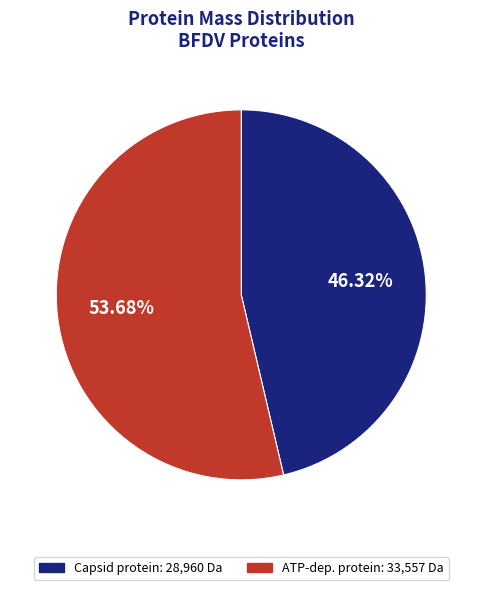

Does any single category account for the majority?

Yes